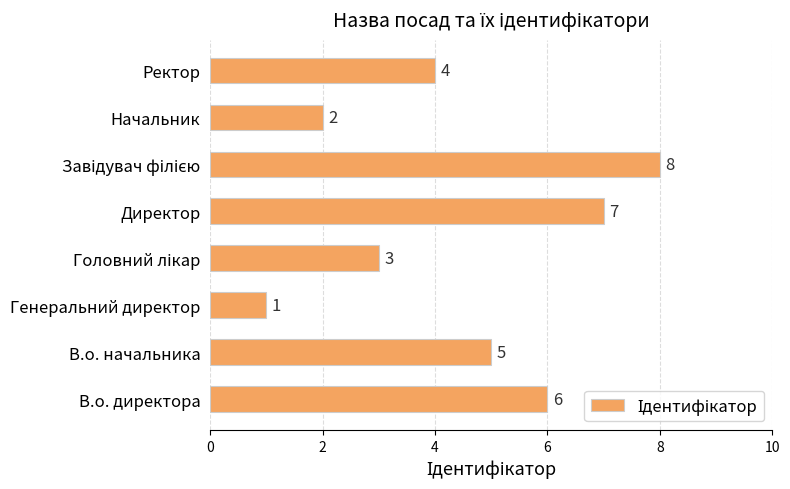

What is the difference between the second highest and minimum values?

6